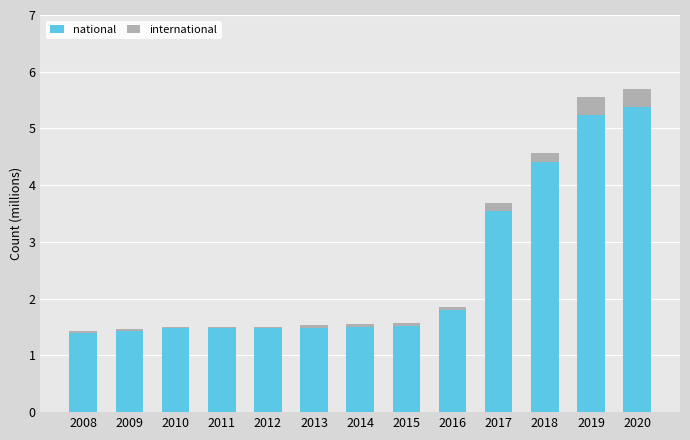

Is it true that national equals 3.5 at 2017?

True